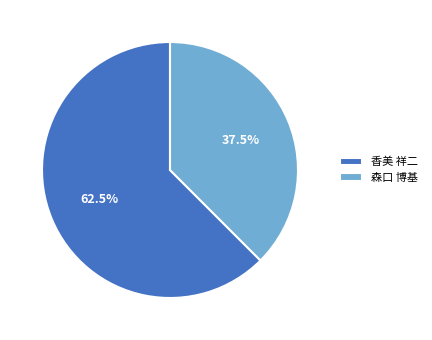

Combined, what portion of the pie is 森口 博基 and 香美 祥二?

100.0%